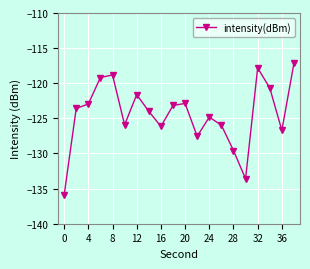

How many data points does each series have?

20